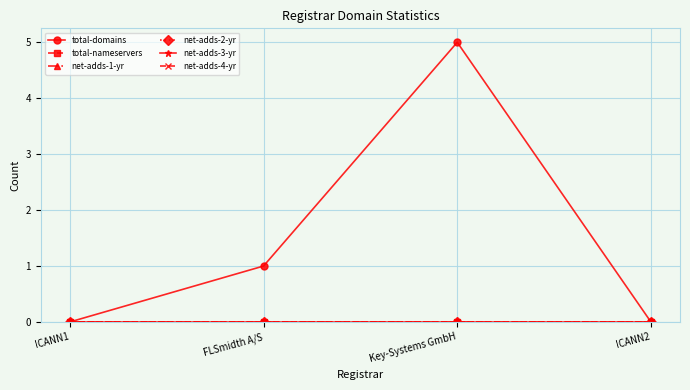

What is the spread (max minus min) of values at Key-Systems GmbH?

5